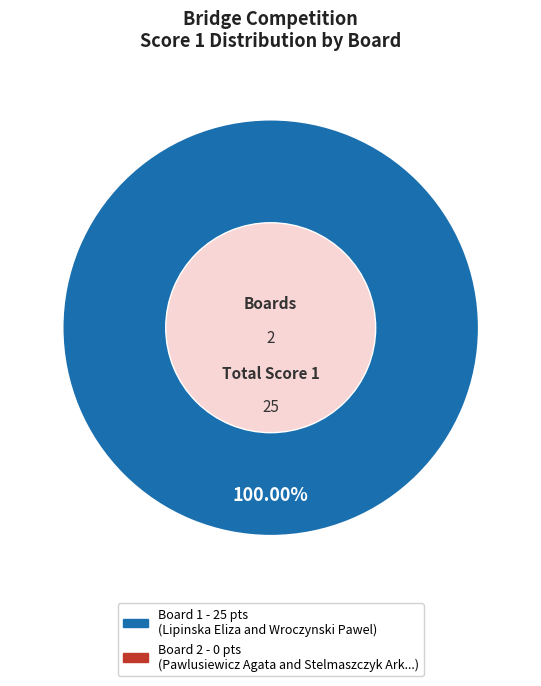

Is there any slice that represents more than half of the pie?

Yes